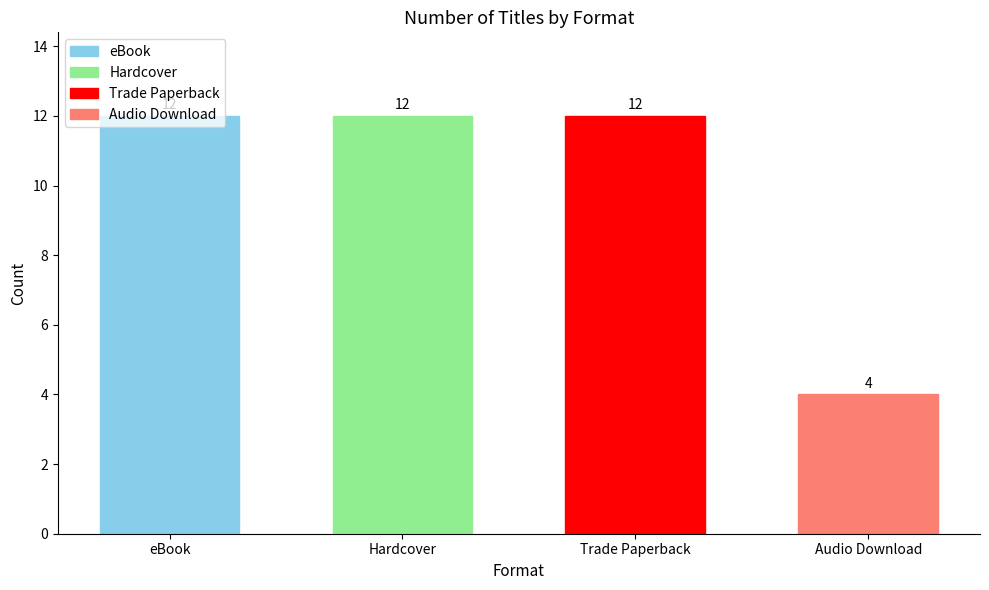

Which series has the largest range (max minus min)?

Audio Download